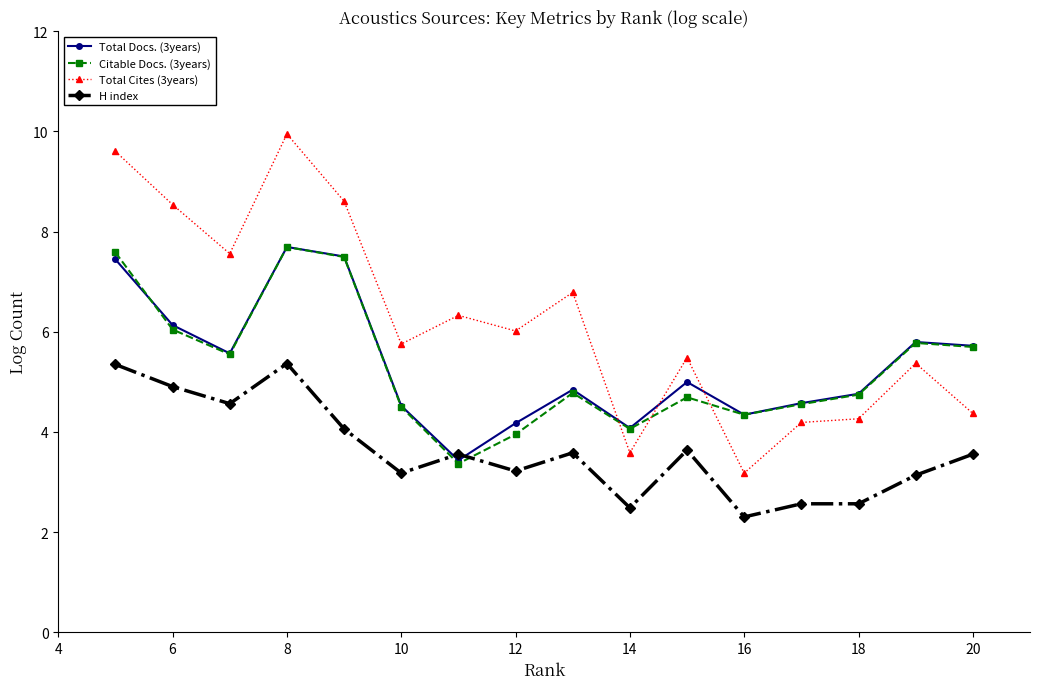

True or false: Citable Docs. (3years) has more than 0 points higher than both neighbors.

True